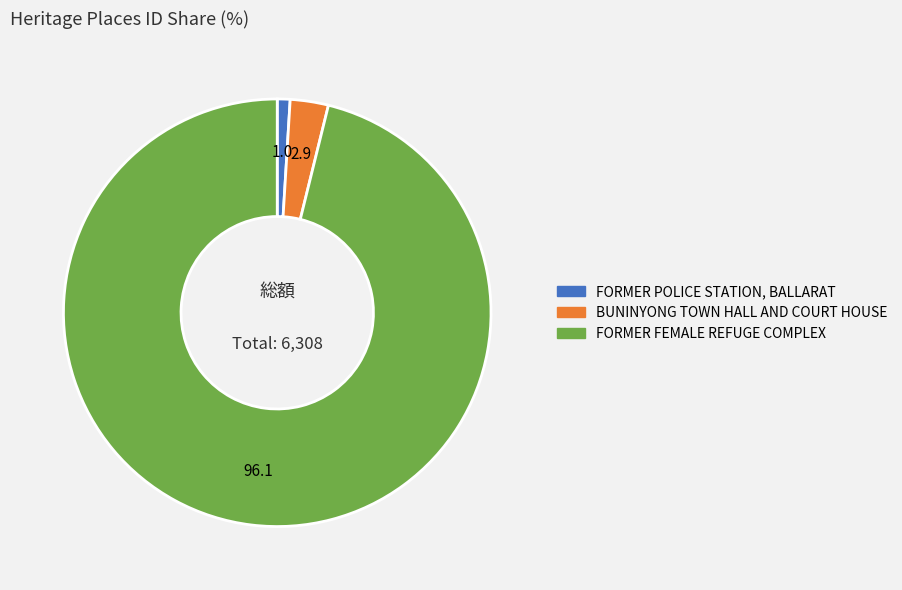

Count the number of slices in the pie.

3